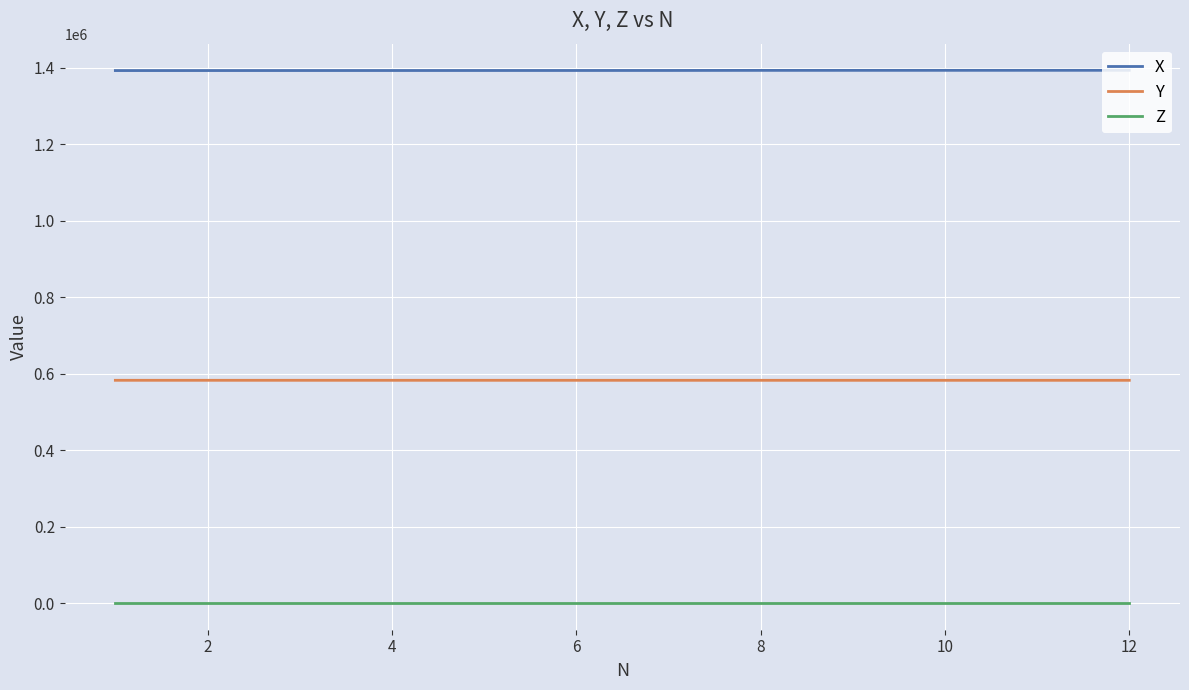

True or false: Z and X cross at least once.

False